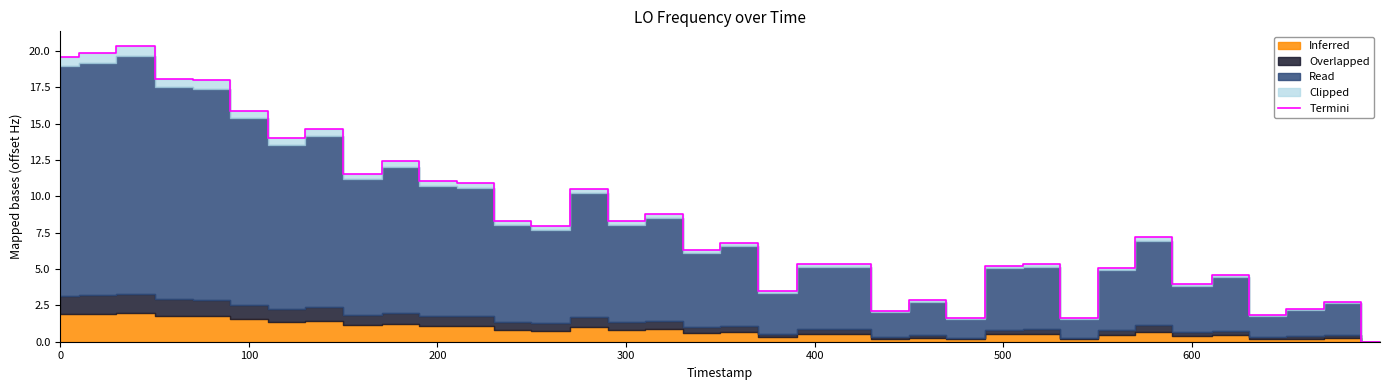

What is the maximum value for Termini?

20.3